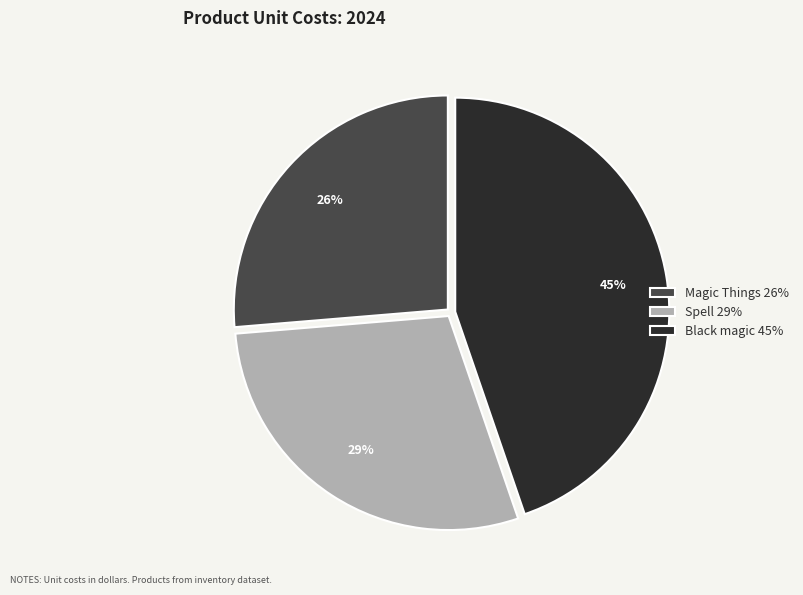

Count the number of slices in the pie.

3